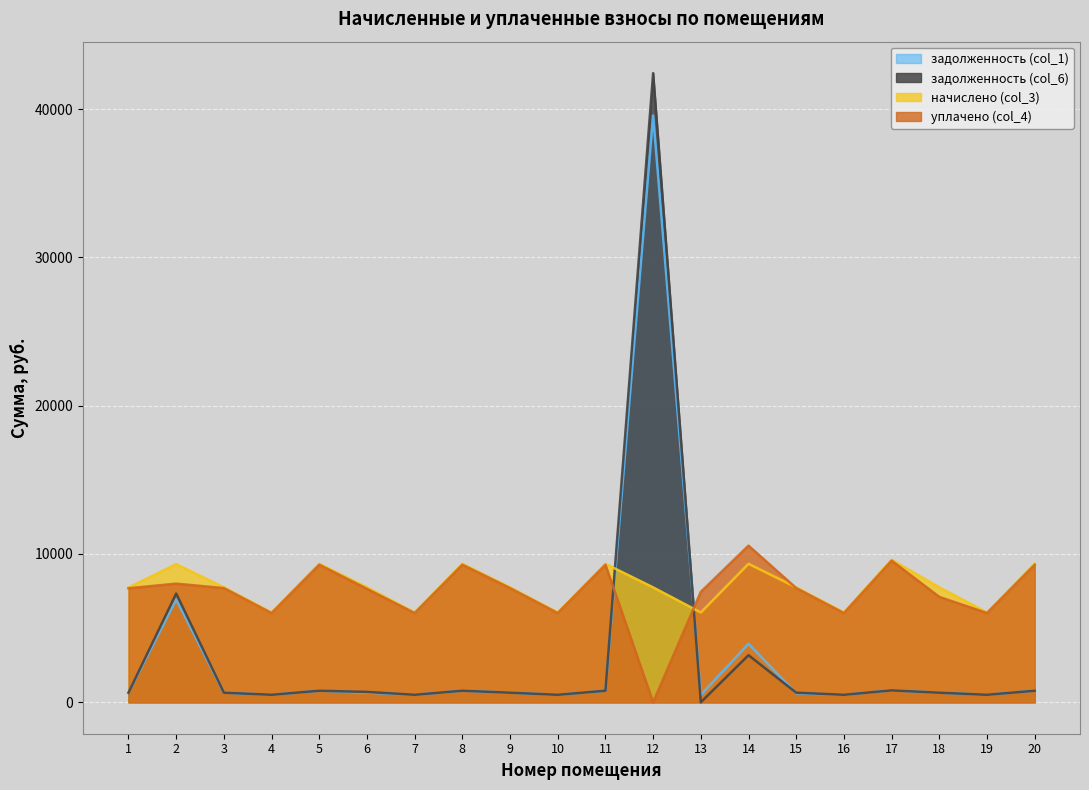

Which series ends up on top after the final intersection of уплачено (col_4) and задолженность (col_6)?

уплачено (col_4)